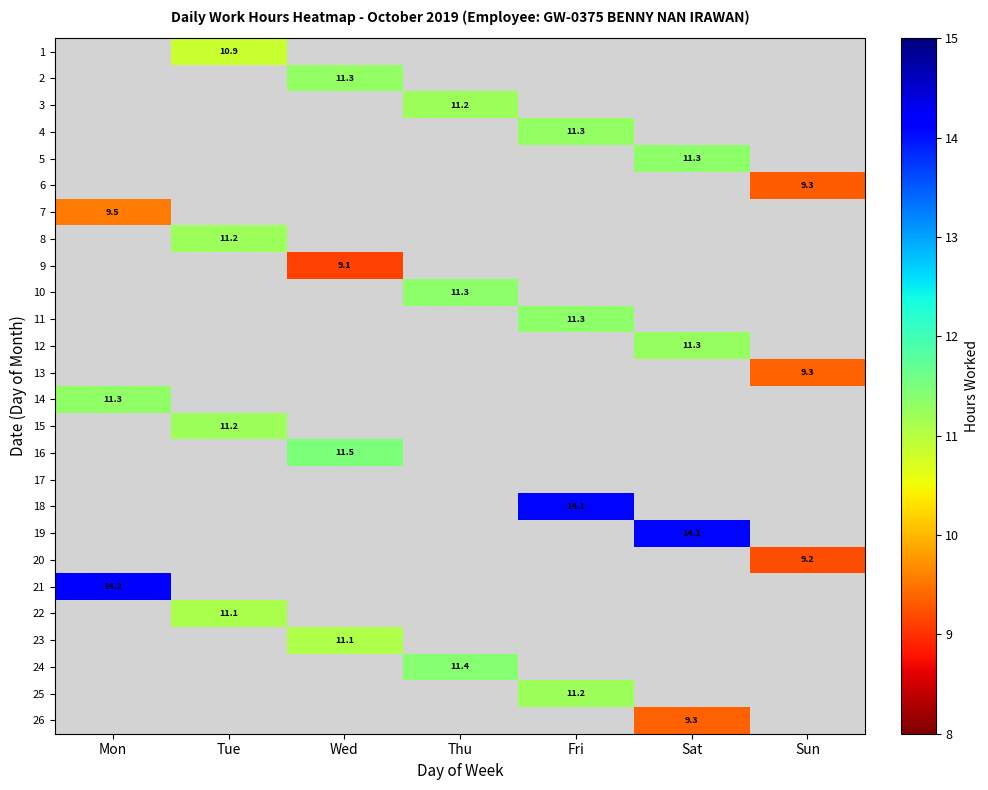

How many data points does each series have?

7